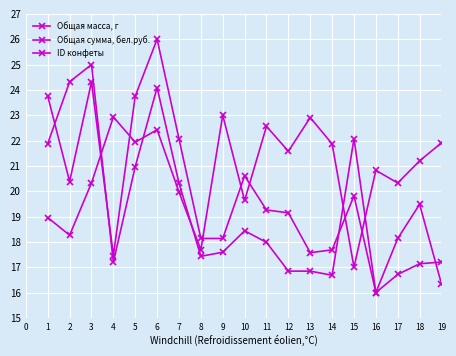

What is the sum of all Общая масса, г values?

378.0